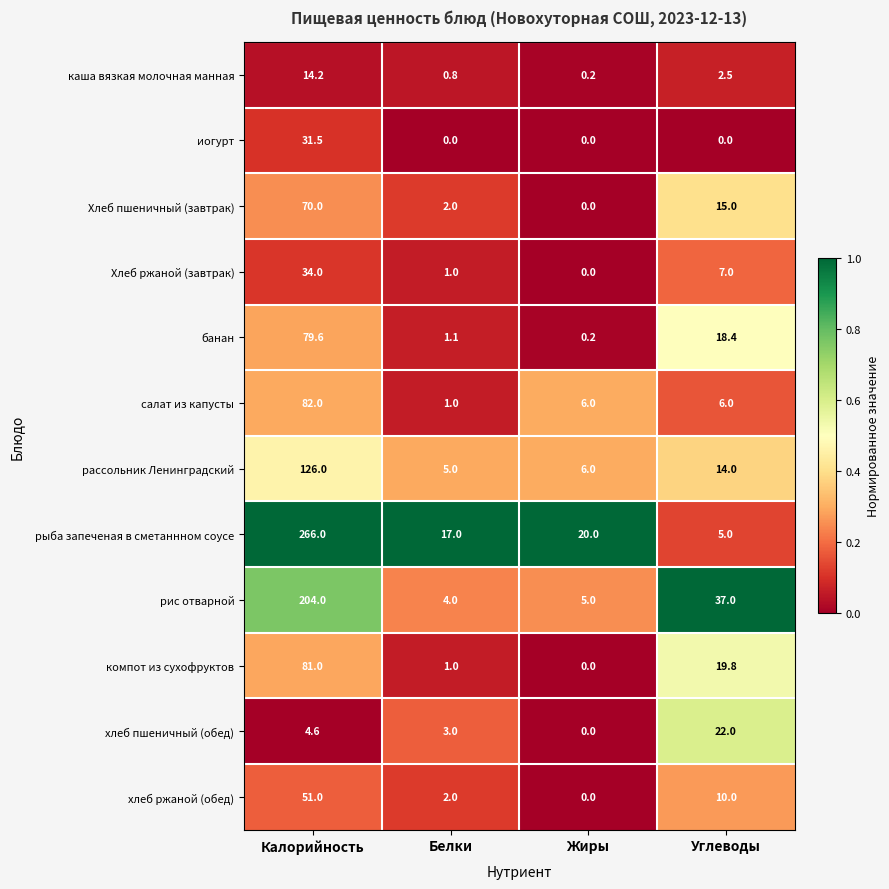

At which category does the chart reach its peak across all series?

Калорийность